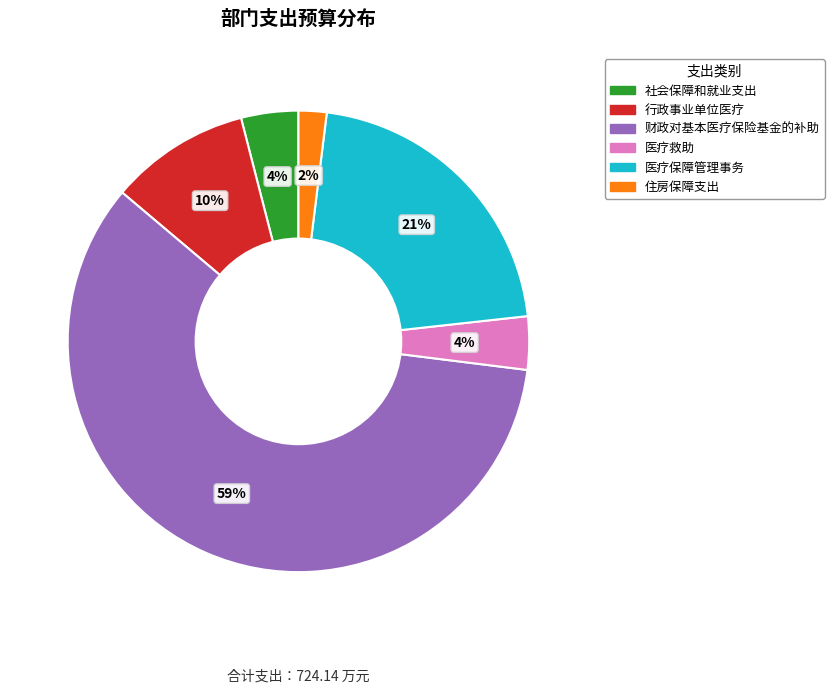

Count the number of slices in the pie.

6